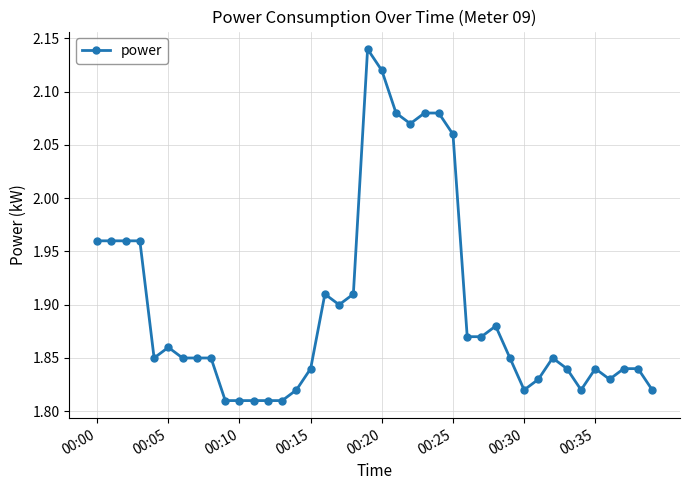

How many values are between 1 and 2?

33